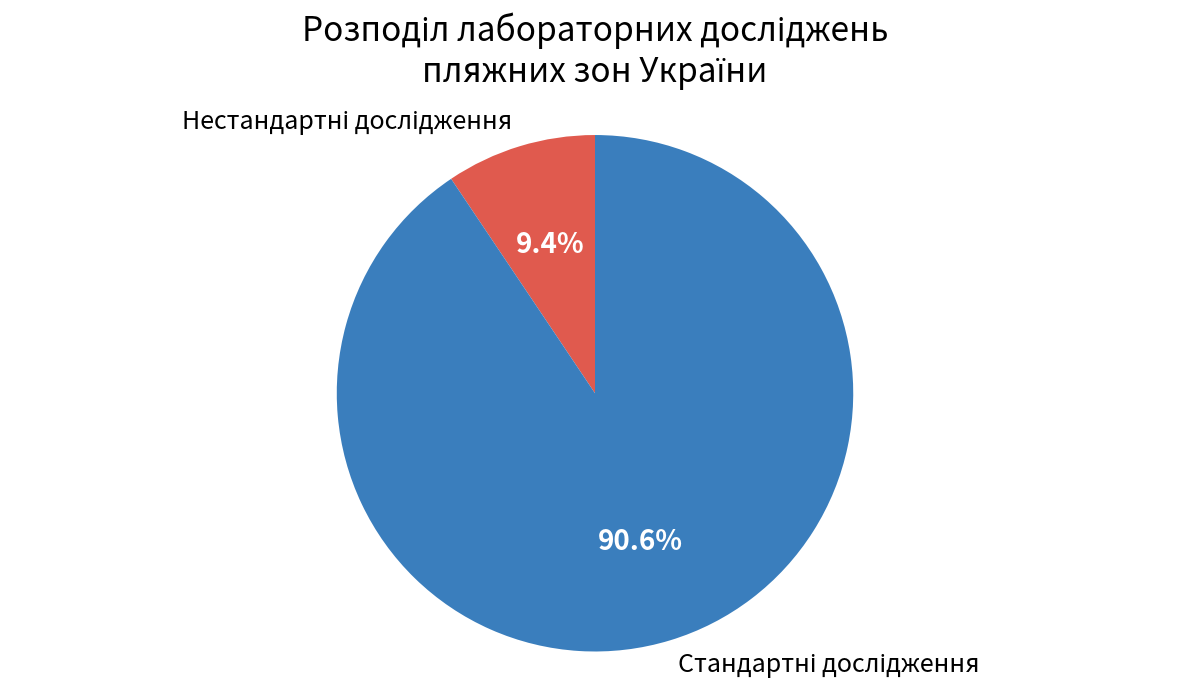

Is there any slice that represents more than half of the pie?

Yes